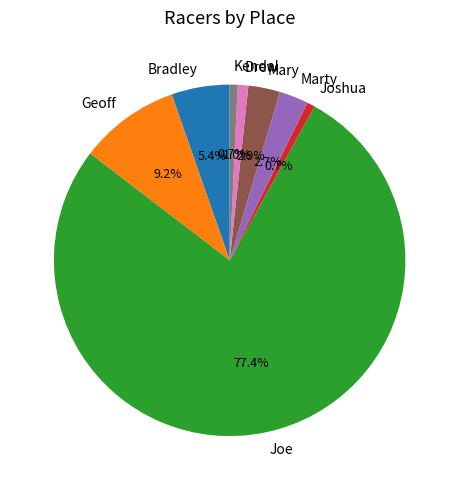

How much of the chart is everything except Marty?

97.3%